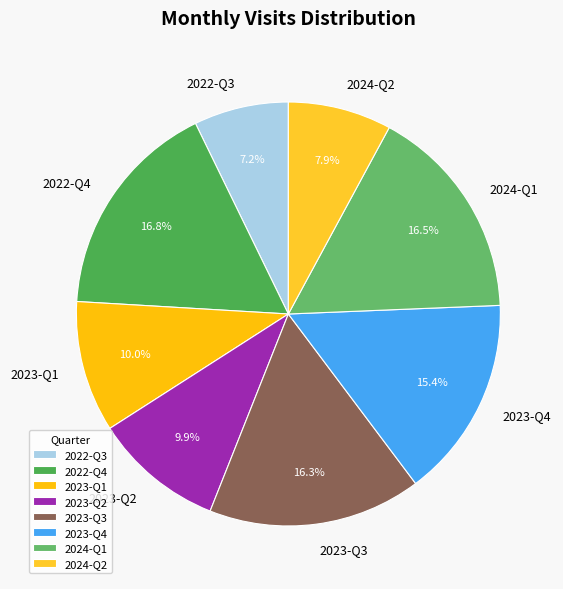

Which has a higher value, 2024-Q2 or 2024-Q1?

2024-Q1